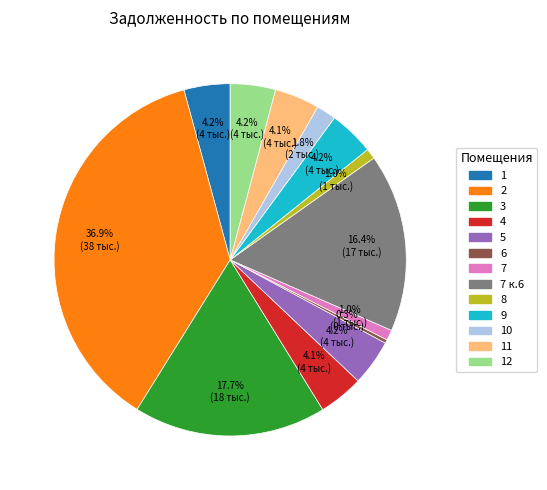

Is there any slice that represents more than half of the pie?

No